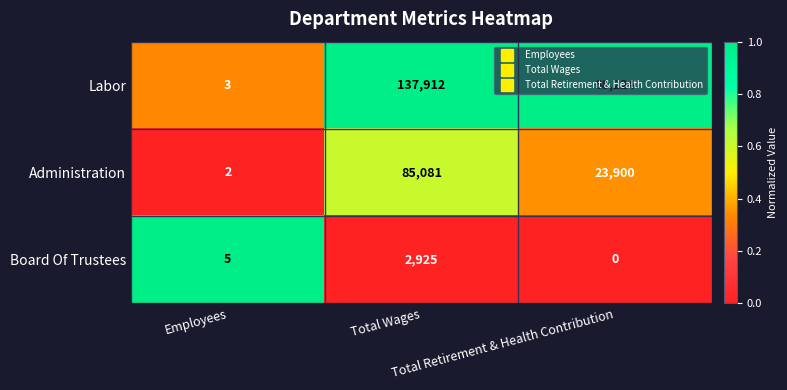

At how many categories does at least one series exceed 0?

3